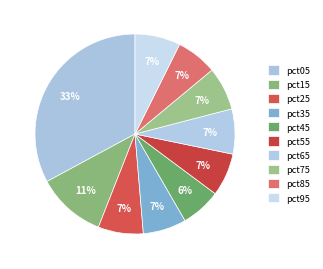

What percentage is the pct65 slice, to the nearest percent?

7%